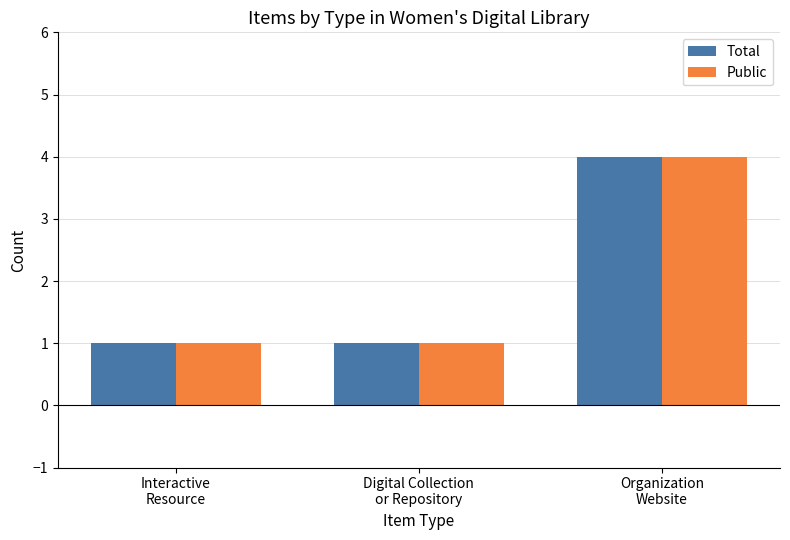

True or false: Public has a value of 2 at Organization
Website.

False